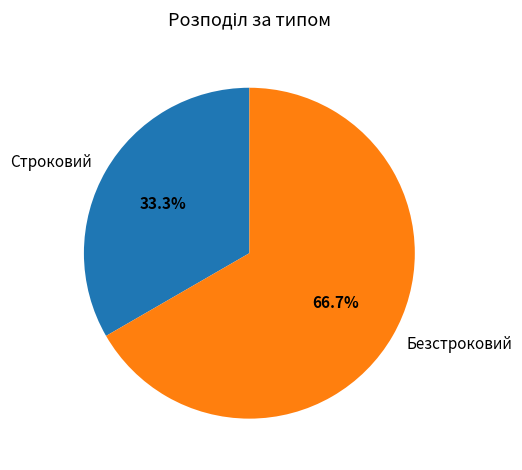

Which has a higher value, Безстроковий or Строковий?

Безстроковий